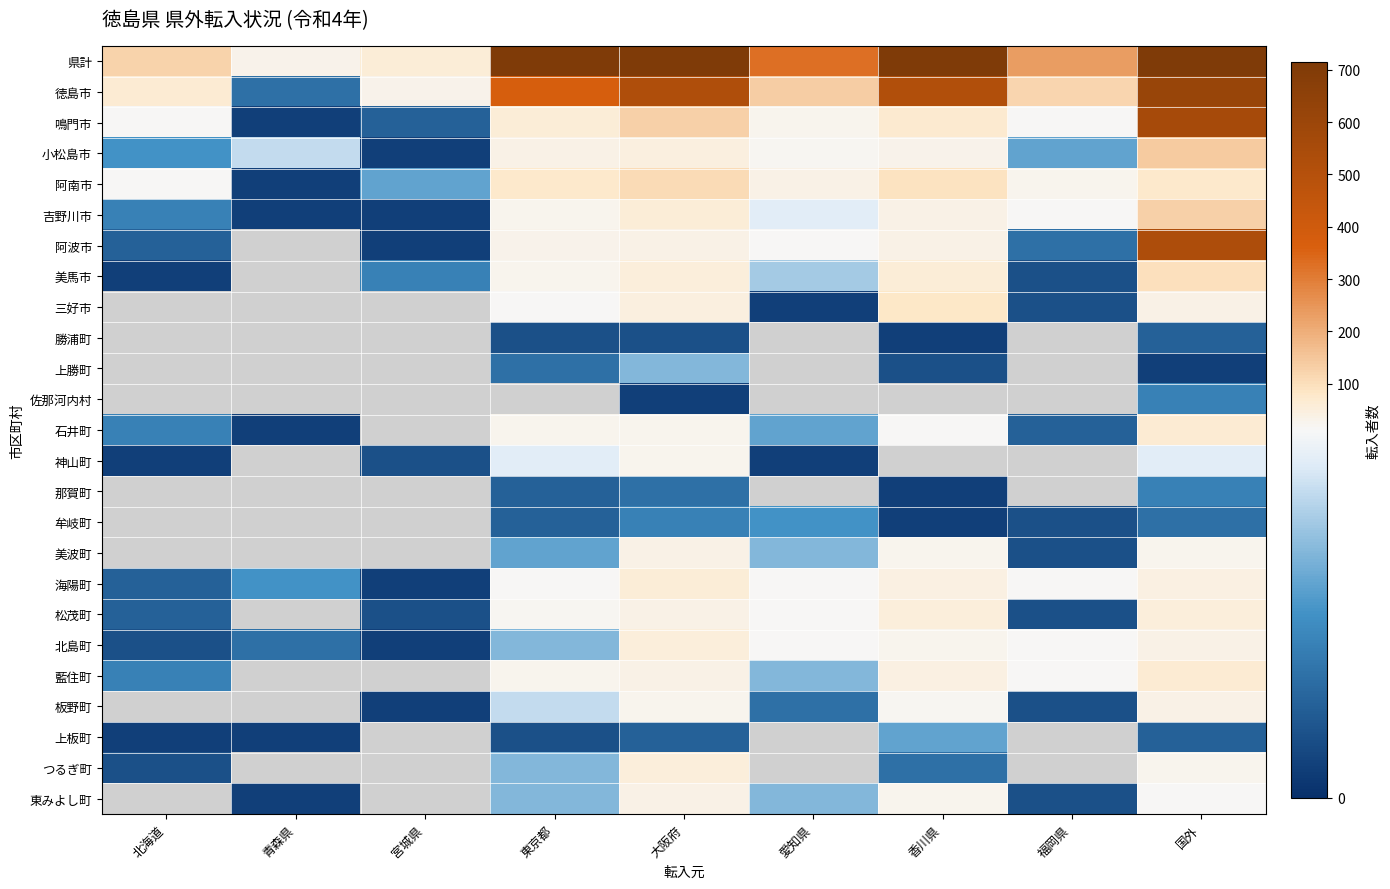

Count the number of data series in this chart.

25